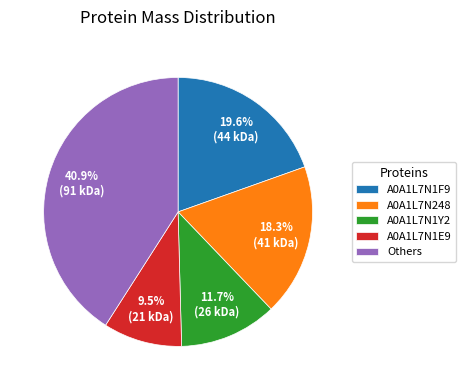

How many segments does this pie chart have?

5